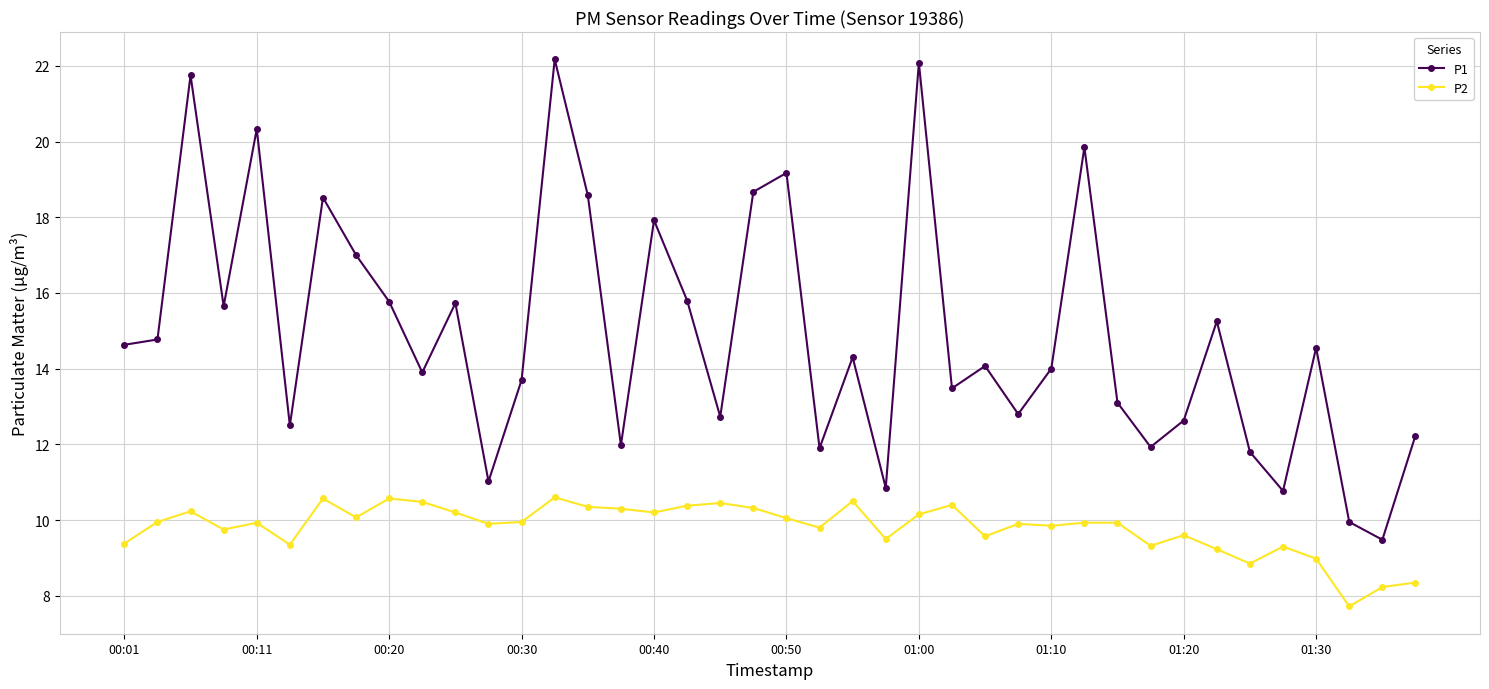

Which series has the widest spread of values?

P1